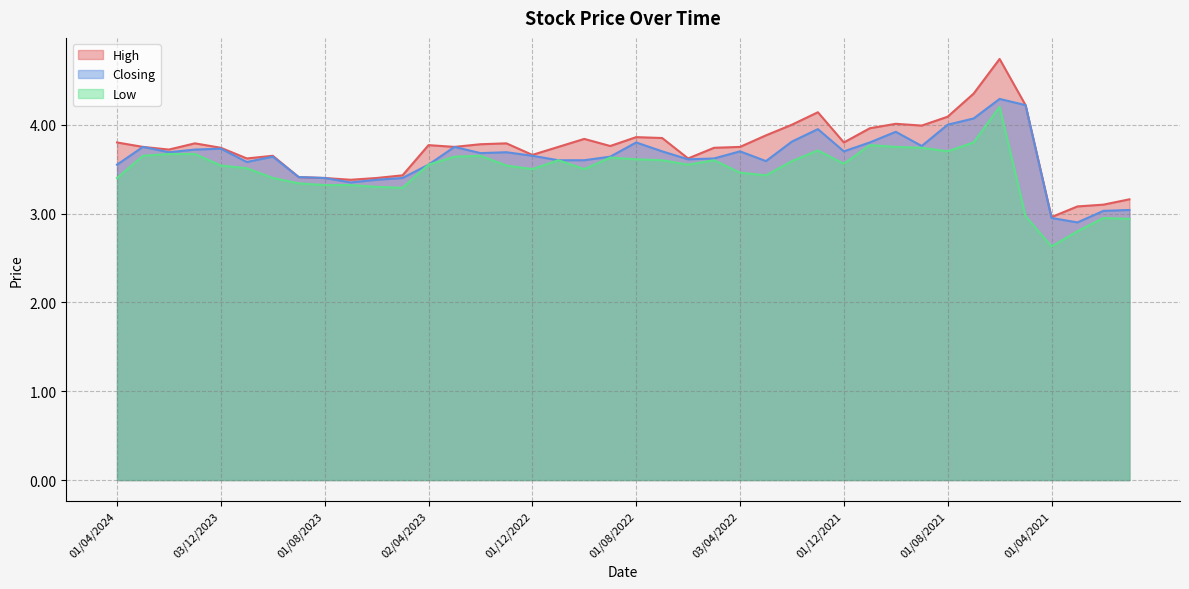

At 01/09/2022, list the series in order from smallest to largest.

Low, Closing, High